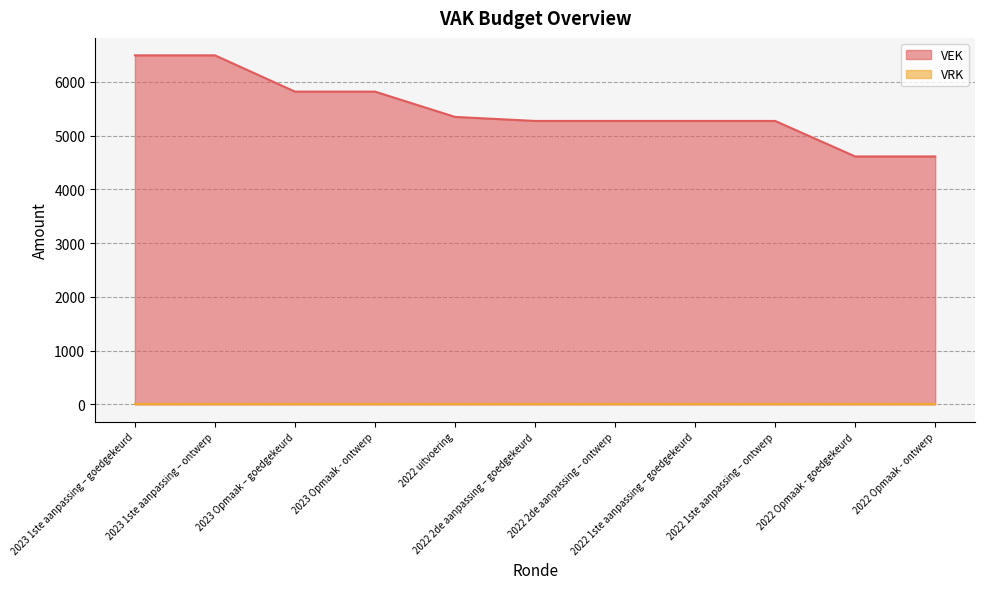

What is the label of the 9th point from the left?

2022 1ste aanpassing – ontwerp